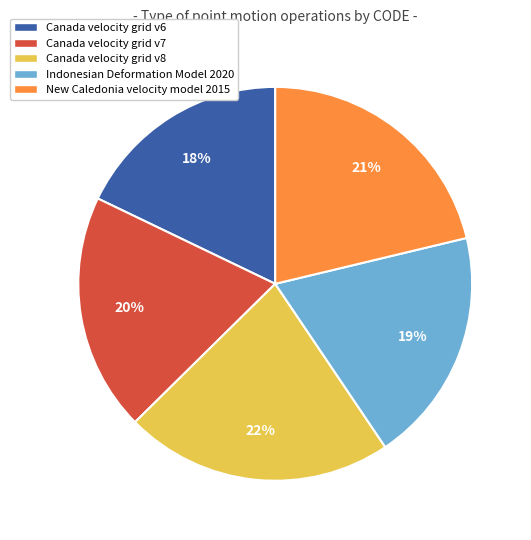

To the nearest percent, what percentage of the pie is Canada velocity grid v6?

18%